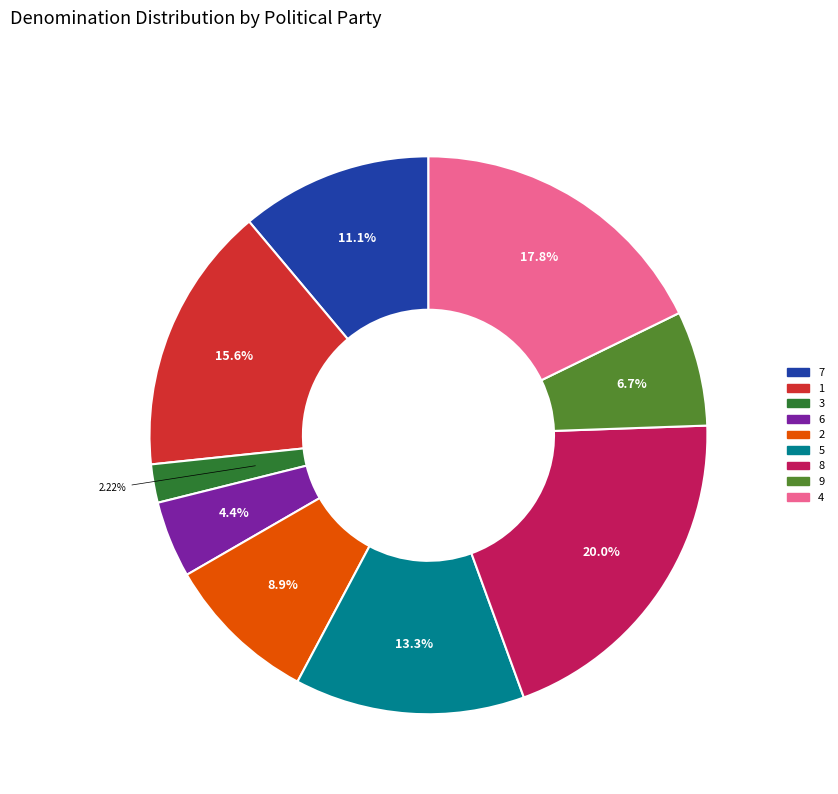

To the nearest percent, what is the average slice percentage?

11%